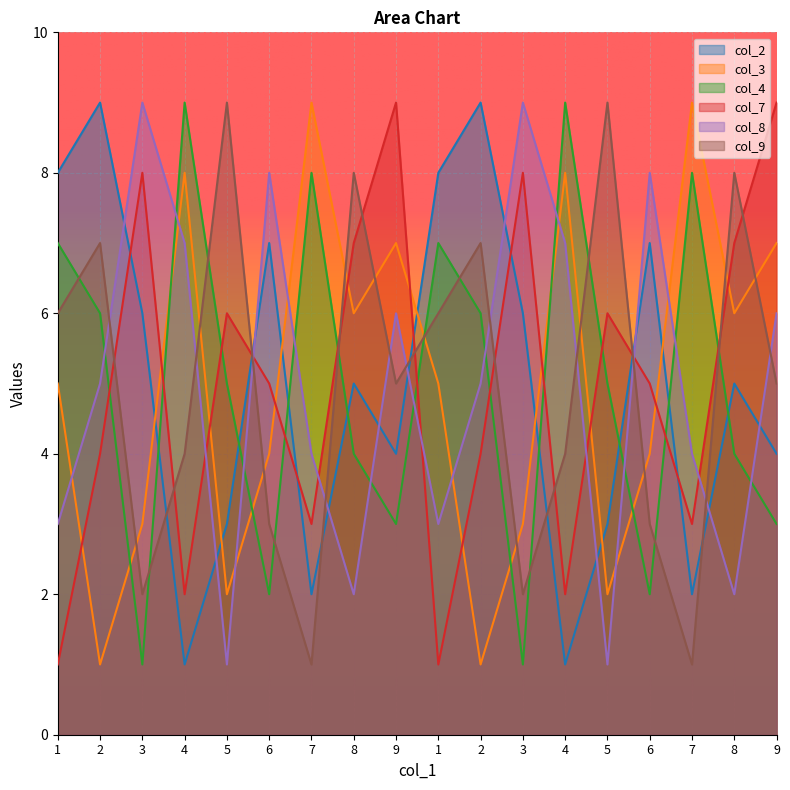

How many data points in col_2 are less than 5?

8